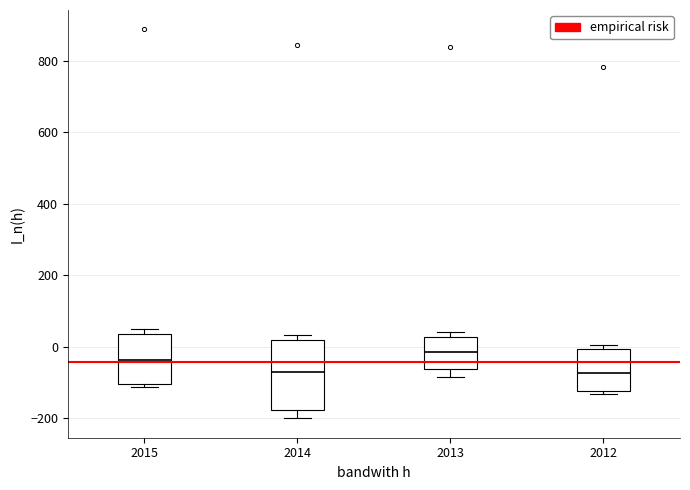

Reading left to right, read every box against the y-axis: the position of its median line, the range the box covers, and the ends of its whiskers. The values are not printed on the chart, so give them approximately, as read against the axis.

2015: median -40, box -100 to 40, whiskers -120 to 40 (just above the box's upper edge)
2014: median -80, box -180 to 20, whiskers -200 to 40
2013: median -20, box -60 to 20, whiskers -80 to 40
2012: median -80, box -120 to 0, whiskers -140 to 0 (just above the box's upper edge)